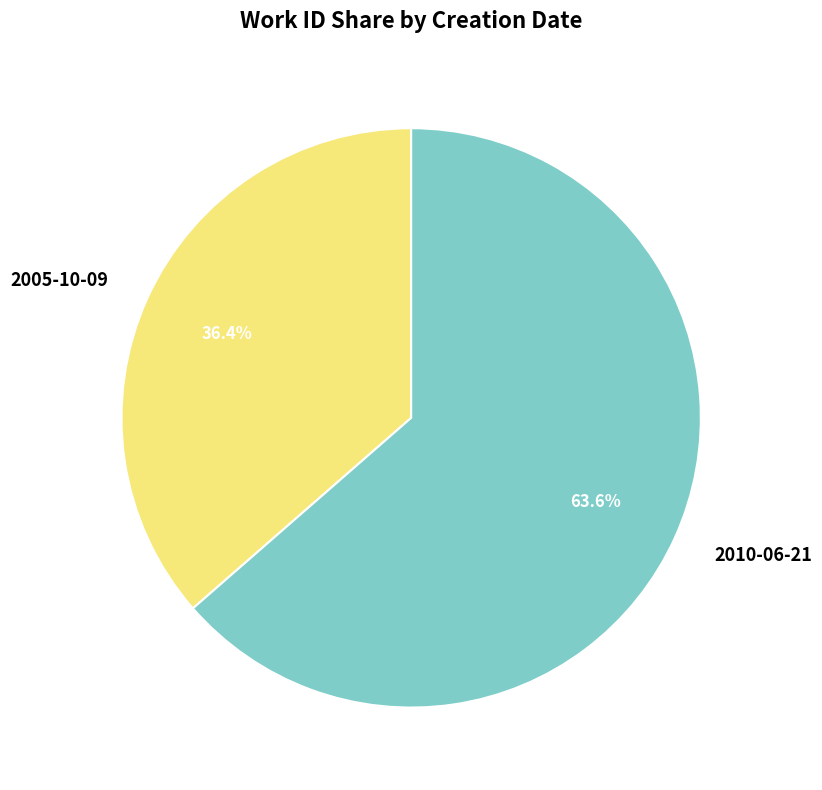

To the nearest percent, what percentage of the pie is 2005-10-09?

36%